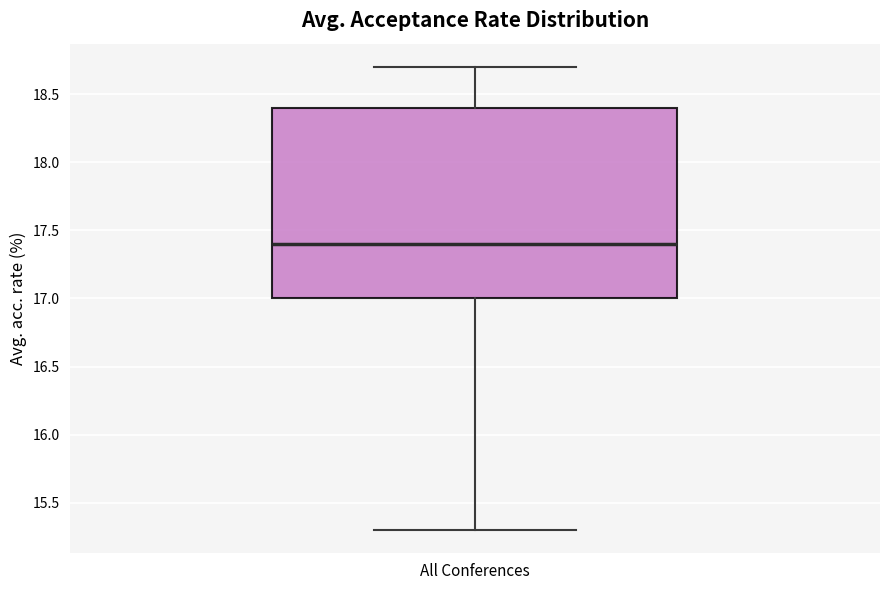

Read this box plot against the y-axis: the position of the median line, the range covered by the box, and the ends of both whiskers. The values are not printed on the chart, so give them approximately, as read against the axis.

median 17.4, box 17.0 to 18.4, whiskers 15.3 to 18.7